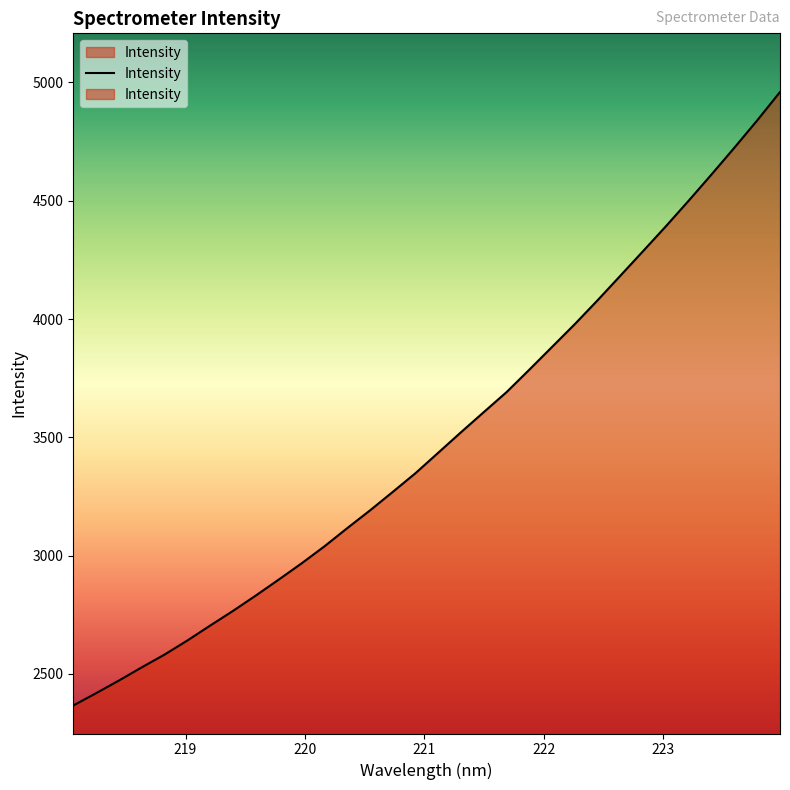

What position from the left is 220.3533?

13